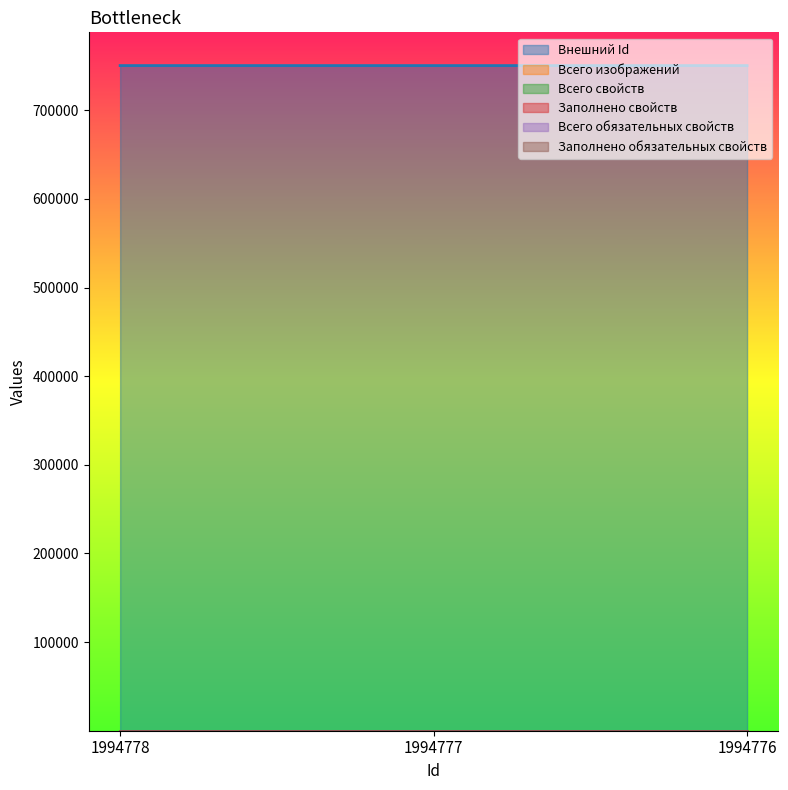

The value of Заполнено обязательных свойств at 1994777 is 0. True or false?

True